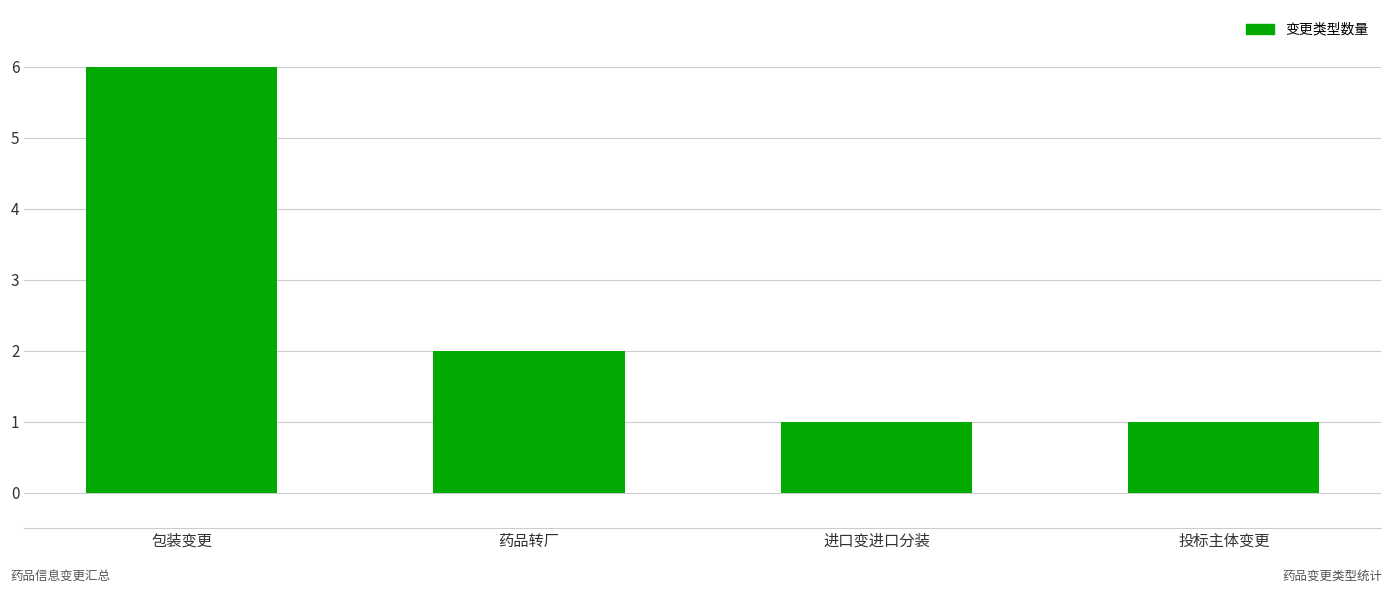

Reading left to right, transcribe all the data shown in this chart.

包装变更=6	药品转厂=2	进口变进口分装=1	投标主体变更=1